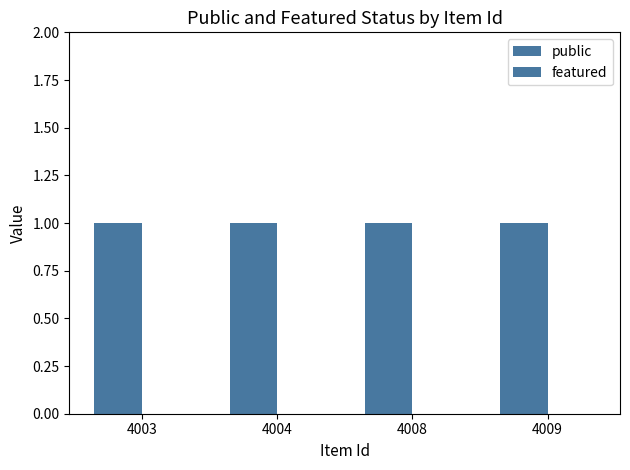

How many groups of bars are there?

4